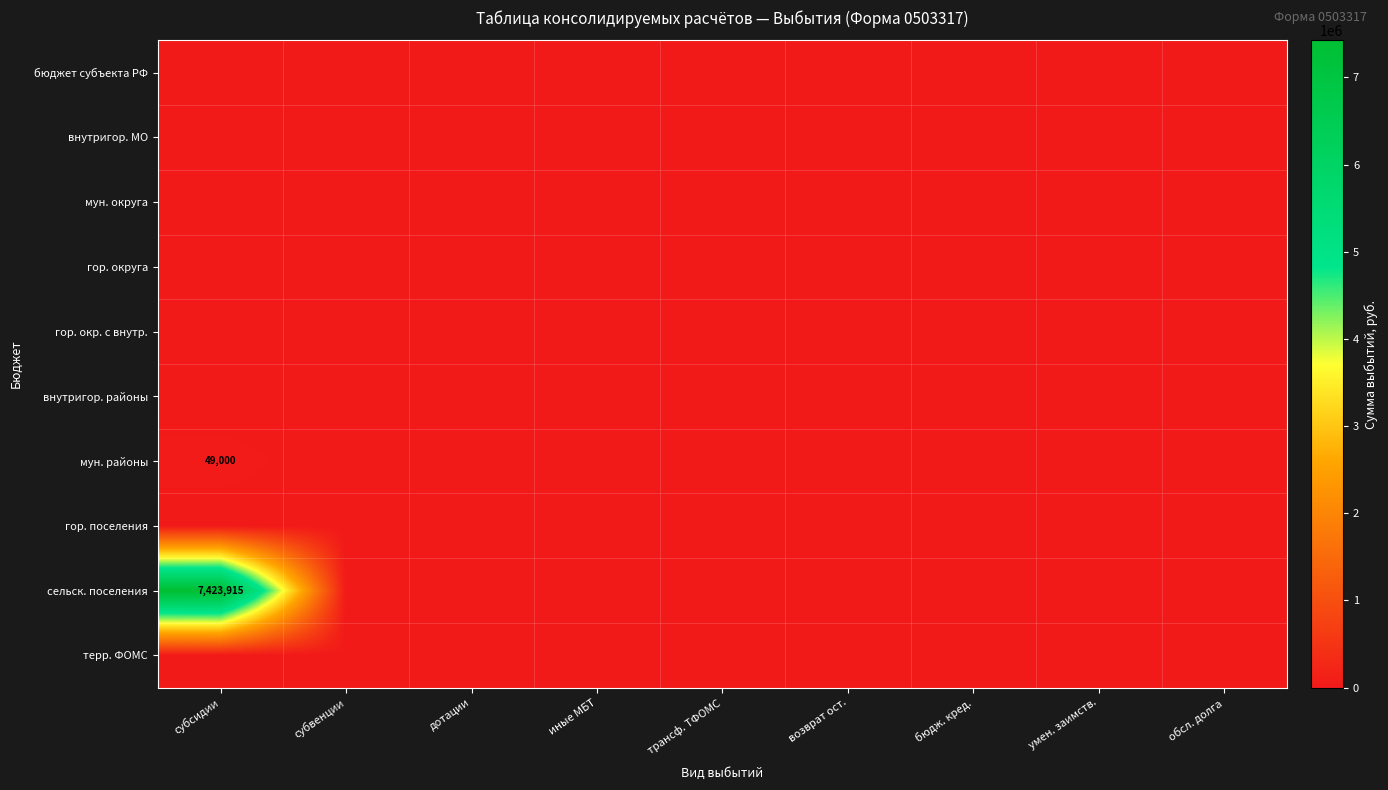

Which series changed the most between трансф. ТФОМС and бюдж. кред.?

бюджет субъекта РФ